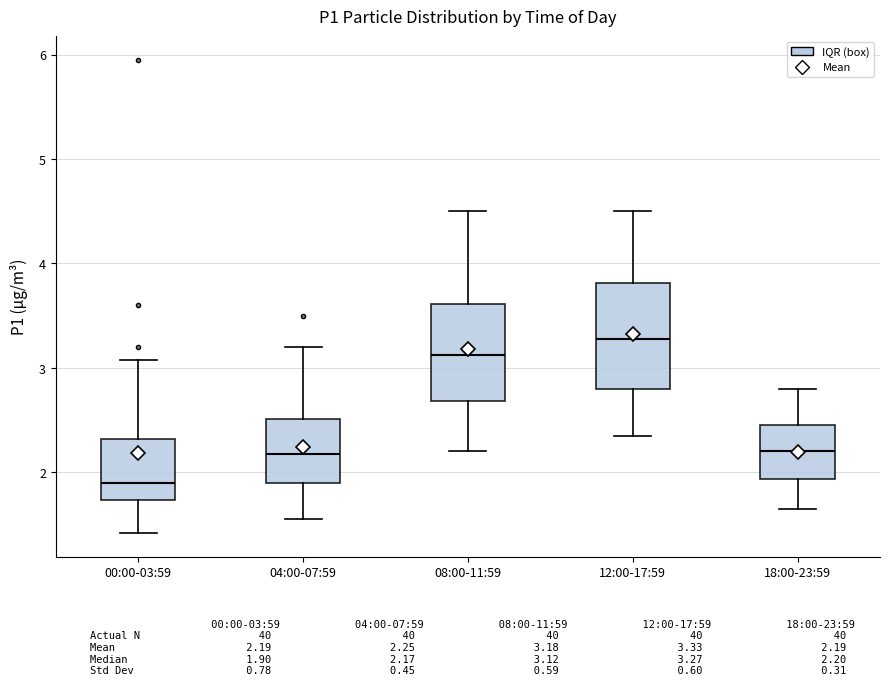

Reading left to right, read every box against the y-axis: the position of its median line, the range the box covers, and the ends of its whiskers. The values are not printed on the chart, so give them approximately, as read against the axis.

00:00-03:59: median 1.9, box 1.7 to 2.3, whiskers 1.4 to 3.1
04:00-07:59: median 2.2, box 1.9 to 2.5, whiskers 1.6 to 3.2
08:00-11:59: median 3.1, box 2.7 to 3.6, whiskers 2.2 to 4.5
12:00-17:59: median 3.3, box 2.8 to 3.8, whiskers 2.4 to 4.5
18:00-23:59: median 2.2, box 1.9 to 2.5, whiskers 1.7 to 2.8